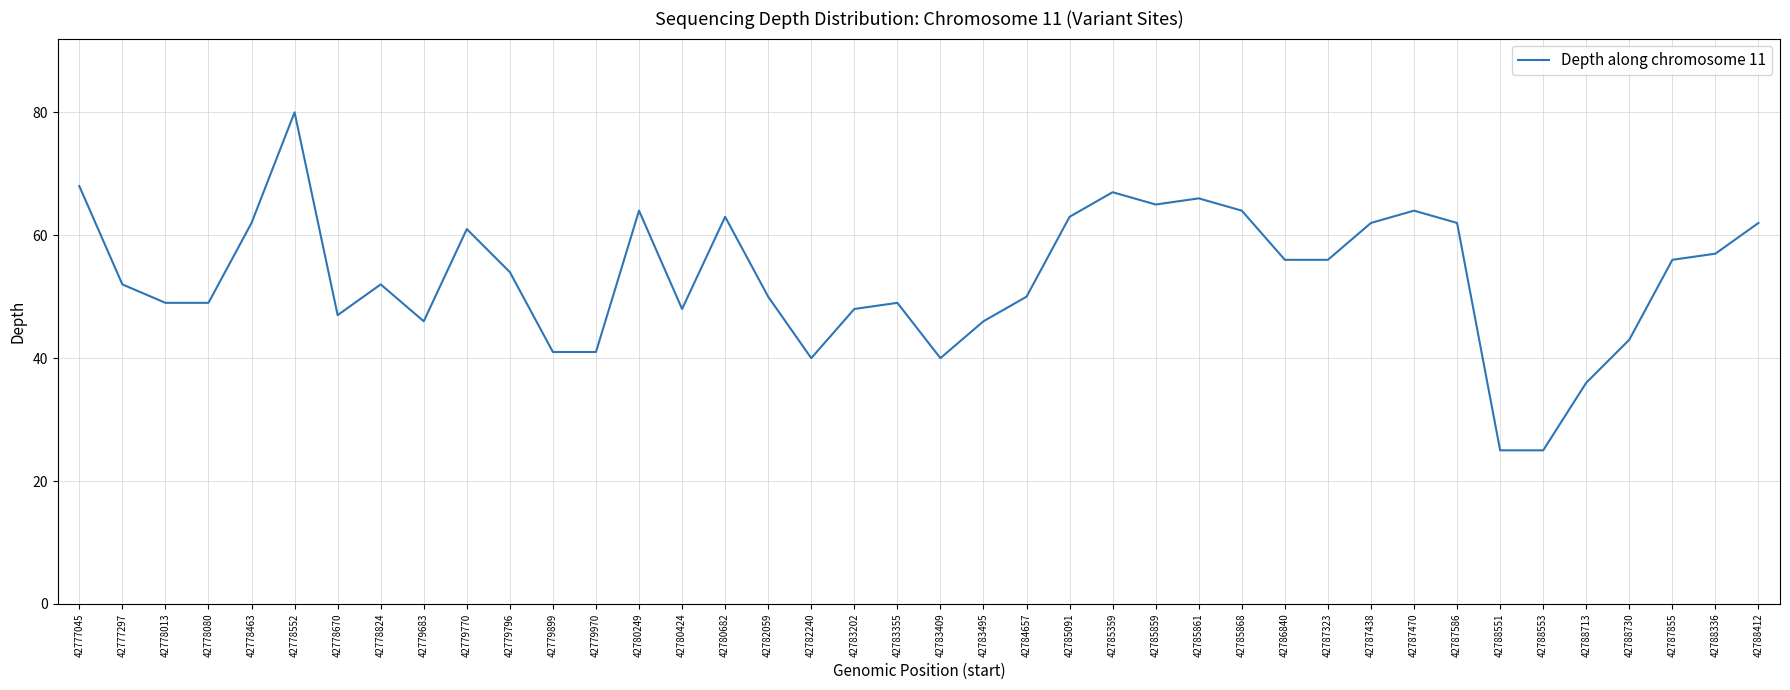

At which label does the data first exceed 54?

42777045